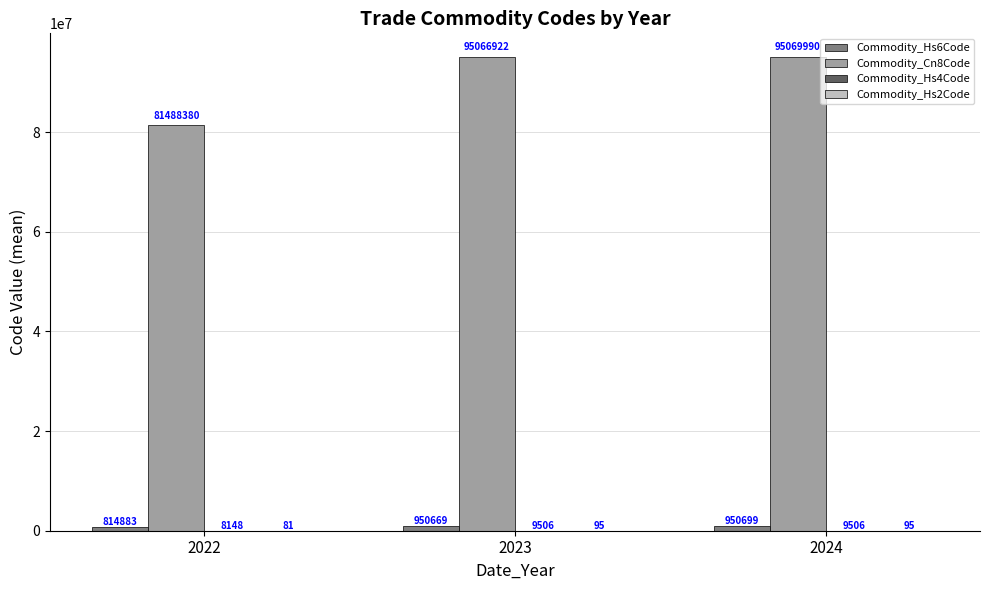

Which series has the largest total across all categories?

Commodity_Cn8Code